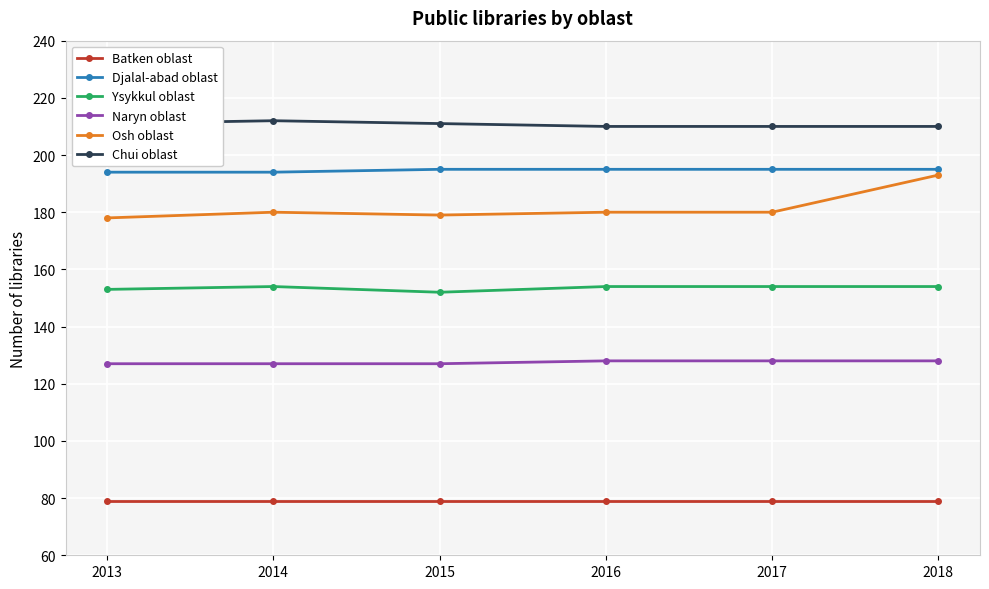

Does the chart have visible grid lines?

Yes